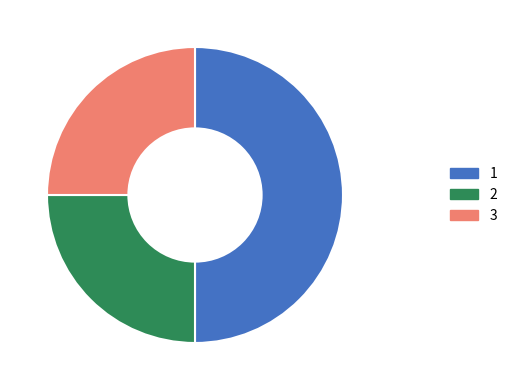

Approximately how many times larger is the value at 3 compared to 2?

1.0